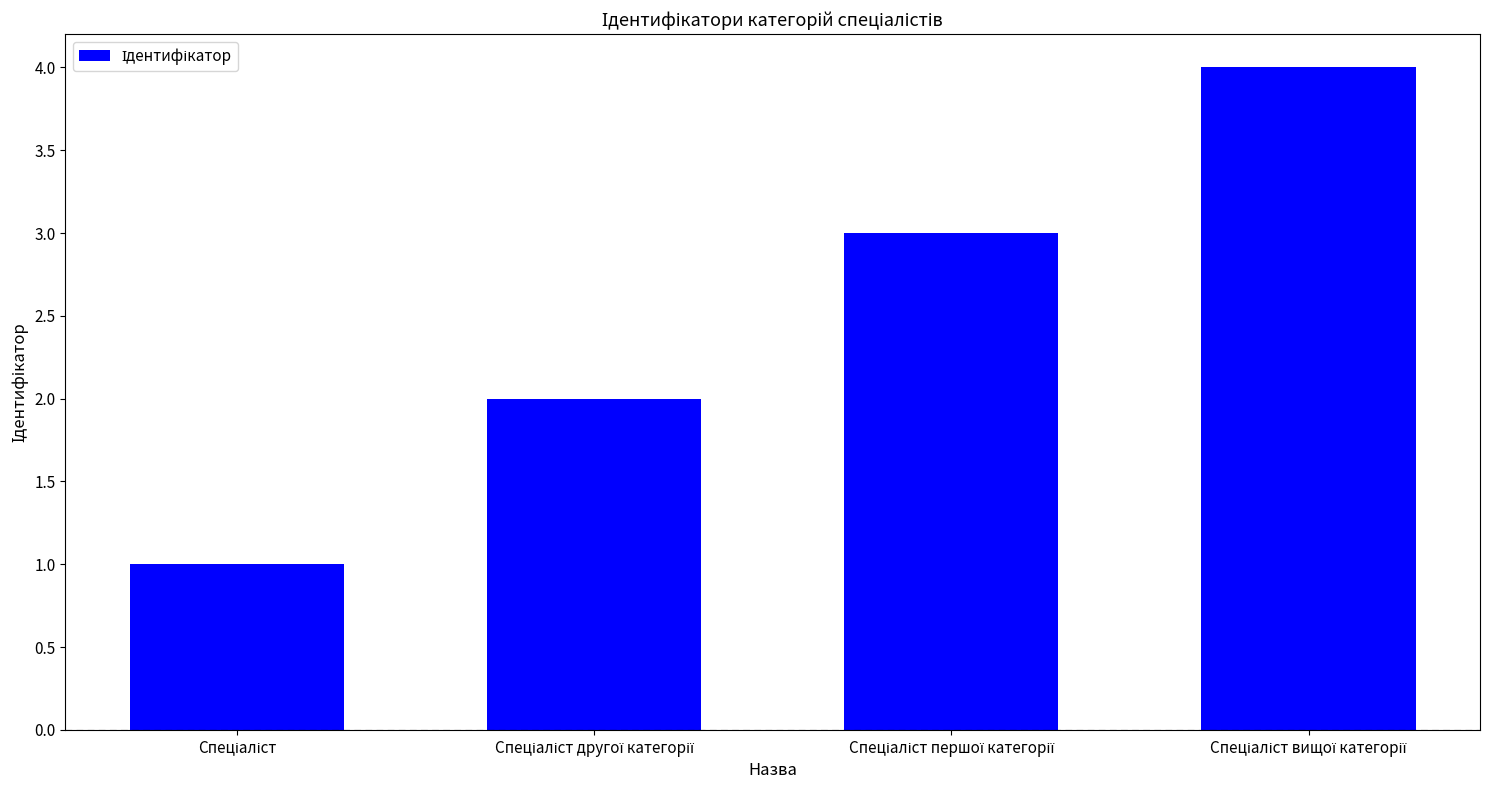

How many values are between 2 and 4?

3